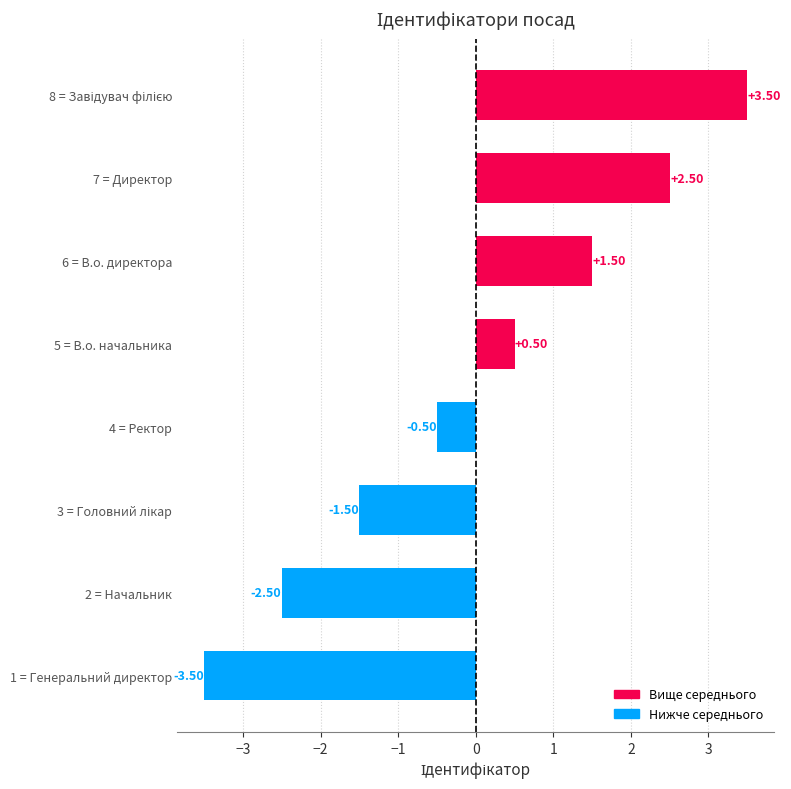

Between 7 = Директор and 2 = Начальник, which is larger?

7 = Директор